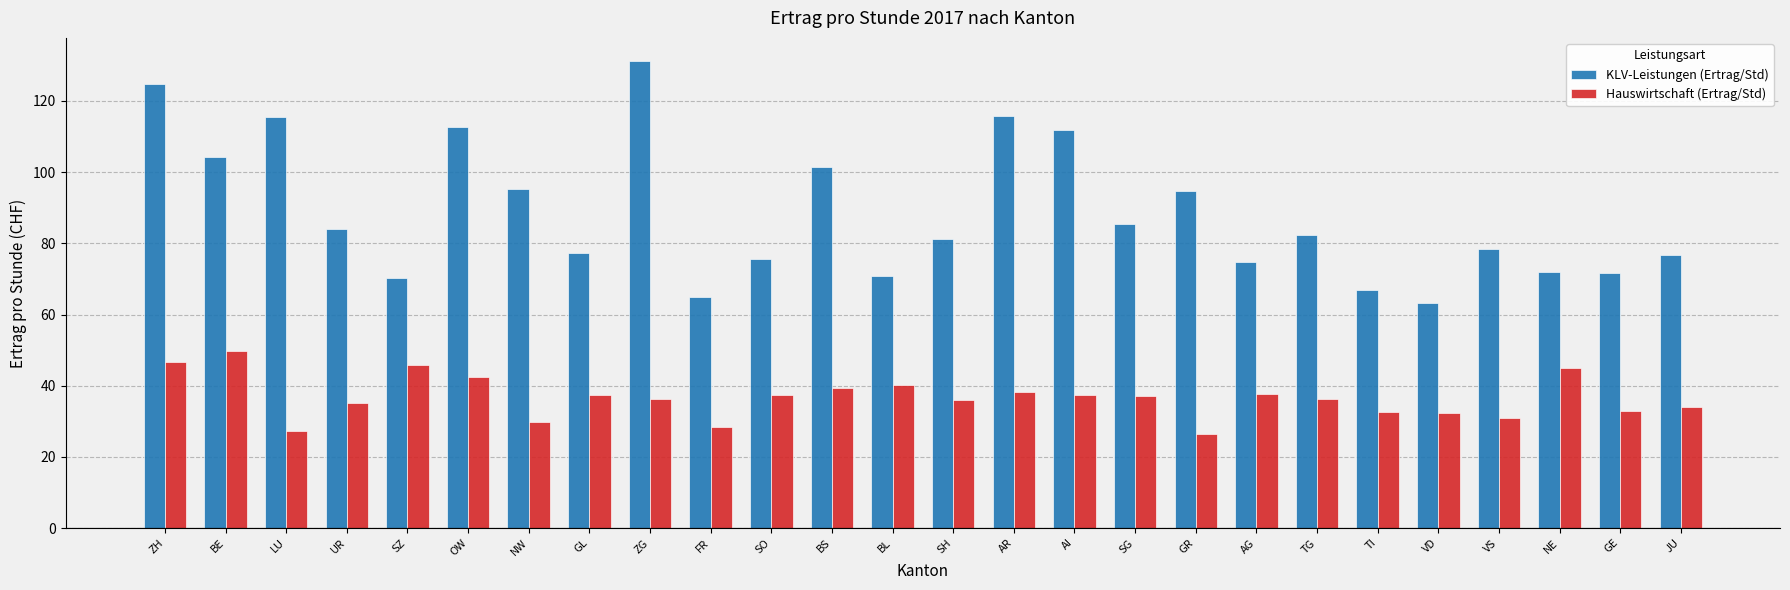

What is the label of the 22nd bar from the left?

VD